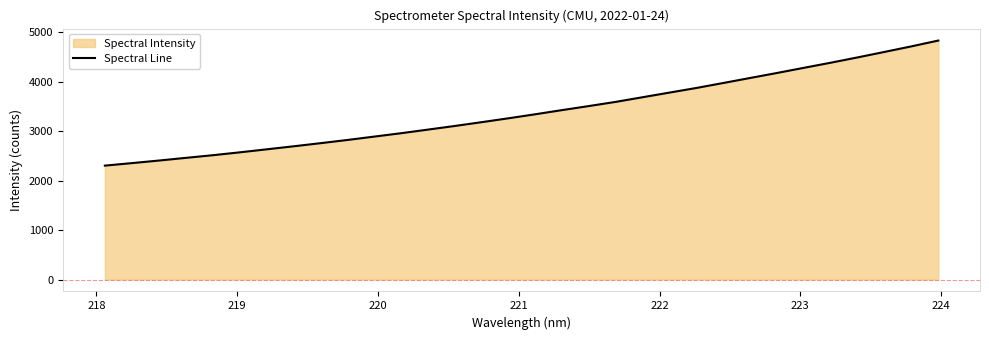

True or false: the data has more than 2 interior local peaks.

False